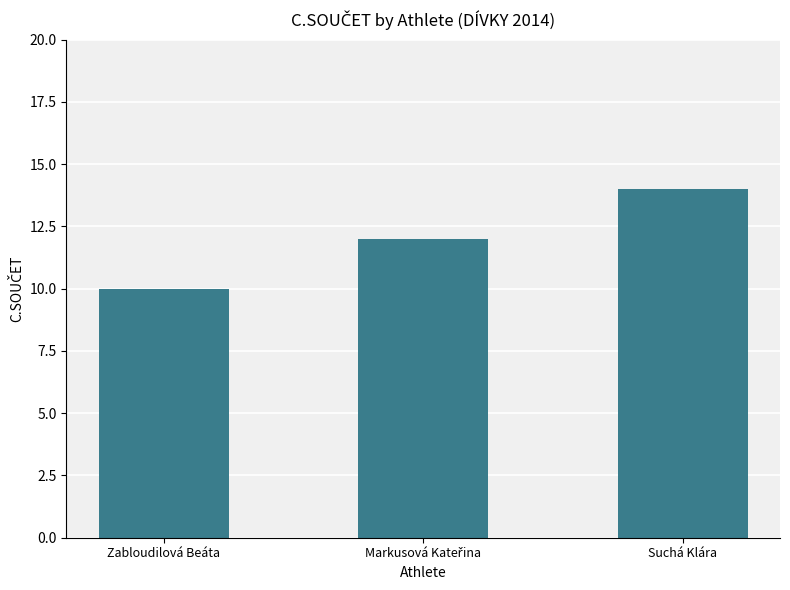

What is the value of the 1st bar from the left?

10